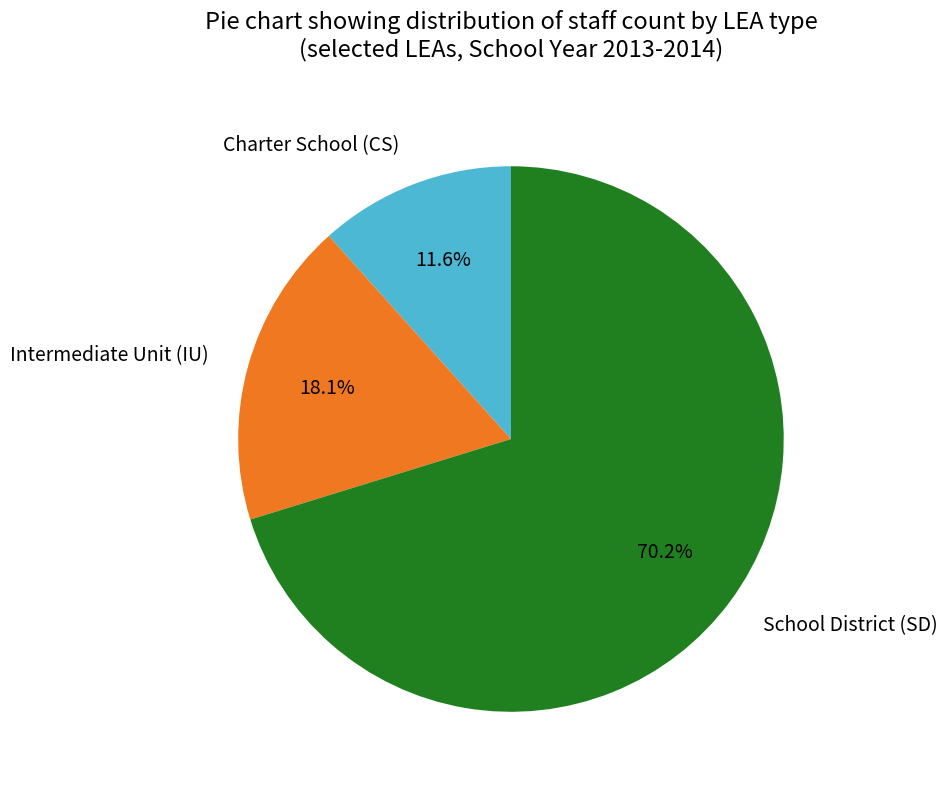

What percentage is NOT represented by Charter School (CS)?

88.4%